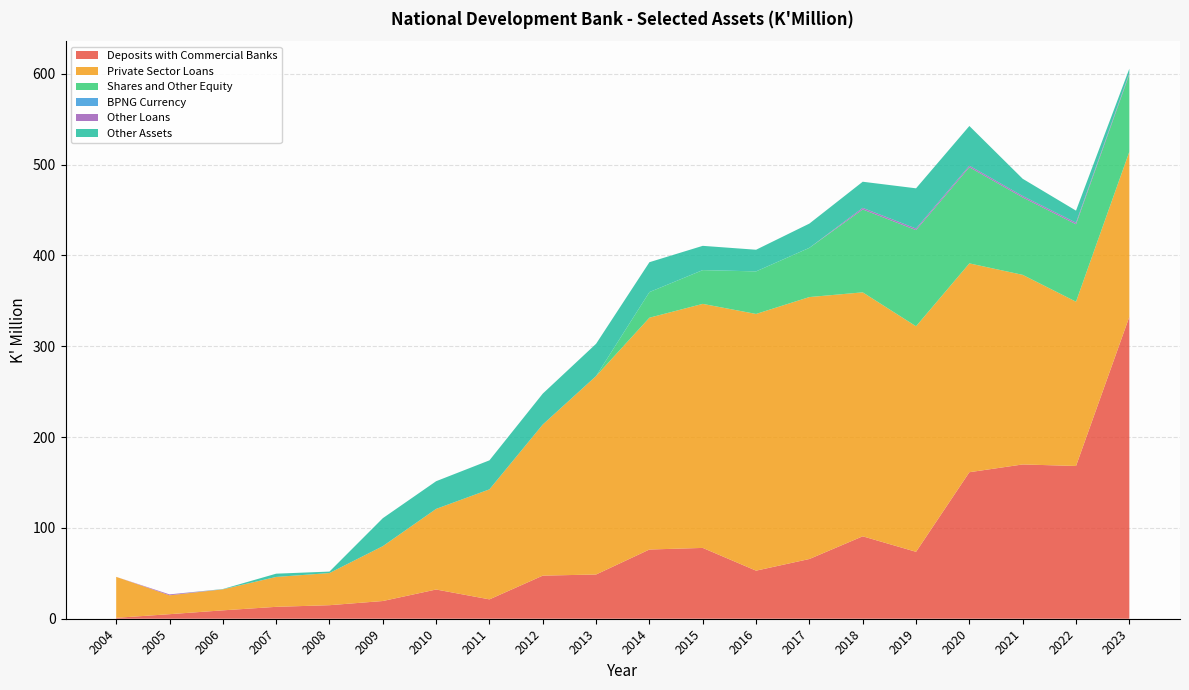

Reading left to right, what are all the values shown in this chart?

Deposits with Commercial Banks: 2004=1.0	2005=5.0	2006=9.2	2007=13.1	2008=14.9	2009=19.5	2010=32.2	2011=21.3	2012=47.4	2013=48.7	2014=76.2	2015=78.0	2016=52.9	2017=65.8	2018=90.7	2019=73.7	2020=161.3	2021=169.8	2022=168.2	2023=332.4
Private Sector Loans: 2004=45.1	2005=20.8	2006=23.1	2007=32.9	2008=35.4	2009=60.4	2010=88.8	2011=121.1	2012=166.4	2013=218.5	2014=255.2	2015=268.7	2016=282.6	2017=288.4	2018=268.6	2019=248.3	2020=229.9	2021=208.7	2022=180.9	2023=181.8
Shares and Other Equity: 2004=0.0	2005=0.0	2006=0.0	2007=0.0	2008=0.0	2009=0.0	2010=0.0	2011=0.0	2012=0.0	2013=0.0	2014=28.2	2015=37.2	2016=46.8	2017=54.2	2018=91.3	2019=105.9	2020=105.9	2021=85.2	2022=85.2	2023=85.2
BPNG Currency: 2004=0.0	2005=0.0	2006=0.1	2007=0.0	2008=0.0	2009=0.0	2010=0.0	2011=0.0	2012=0.0	2013=0.0	2014=0.0	2015=0.1	2016=0.0	2017=0.1	2018=0.0	2019=0.0	2020=-0.1	2021=-0.1	2022=0.1	2023=0.0
Other Loans: 2004=0.0	2005=1.0	2006=0.0	2007=0.0	2008=0.0	2009=0.0	2010=0.0	2011=0.0	2012=0.0	2013=0.0	2014=0.0	2015=0.0	2016=0.0	2017=0.0	2018=1.7	2019=1.7	2020=1.7	2021=1.6	2022=1.7	2023=1.2
Other Assets: 2004=0.0	2005=0.0	2006=0.2	2007=3.6	2008=1.6	2009=30.8	2010=30.5	2011=31.9	2012=34.0	2013=35.5	2014=32.9	2015=26.7	2016=23.8	2017=26.7	2018=28.8	2019=44.3	2020=43.7	2021=19.0	2022=13.2	2023=4.9